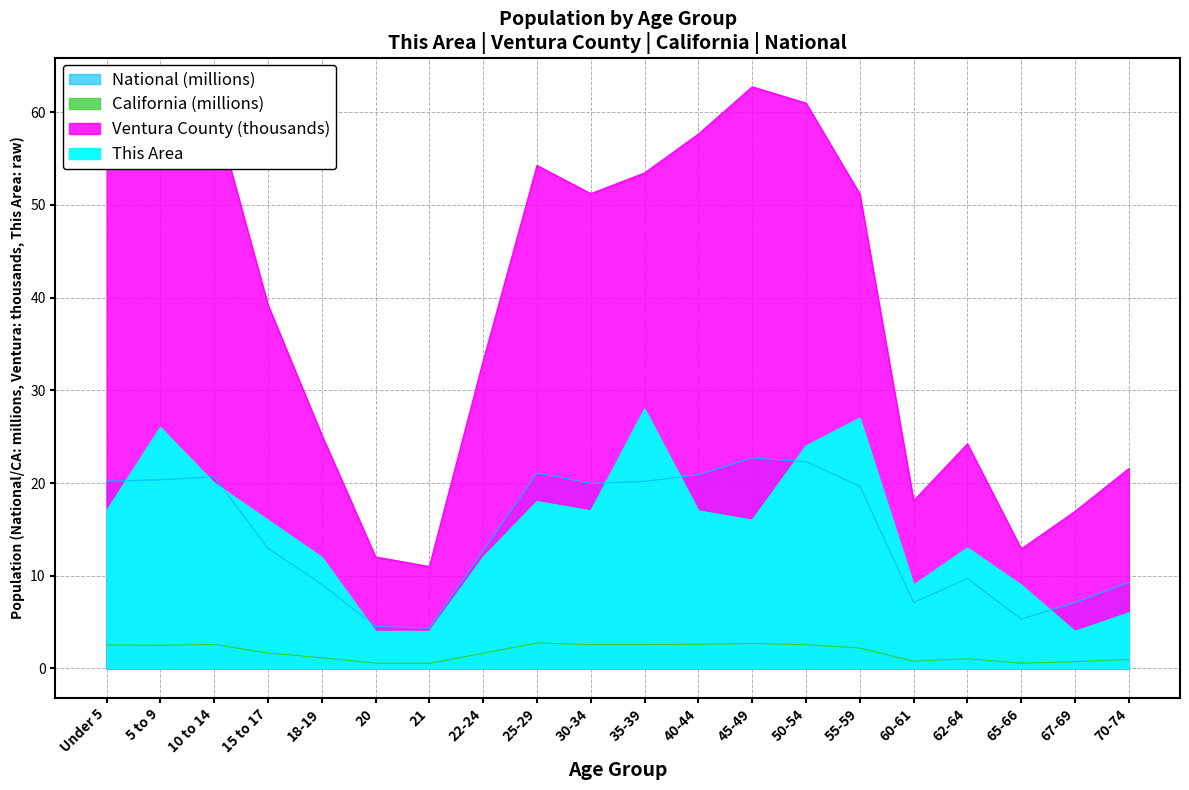

In This Area, how many points are lower than both neighbors (excluding endpoints)?

4